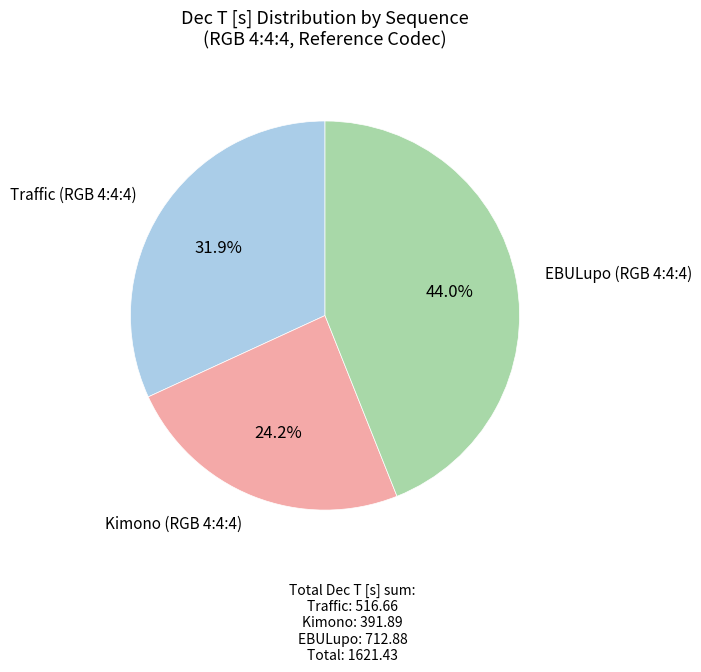

Is there any slice that represents more than half of the pie?

No